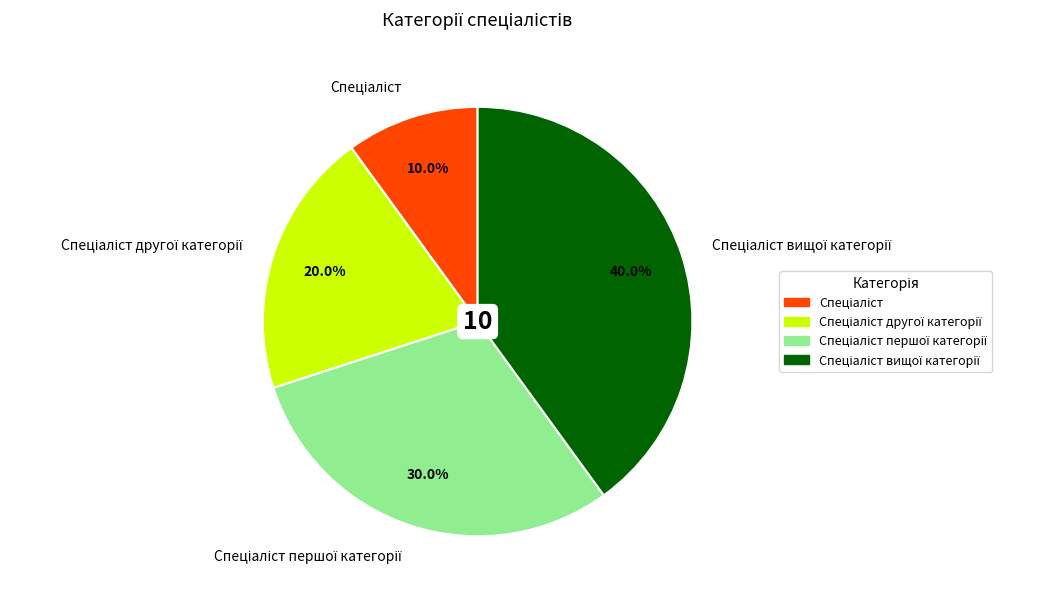

Is there a majority slice in this chart?

No